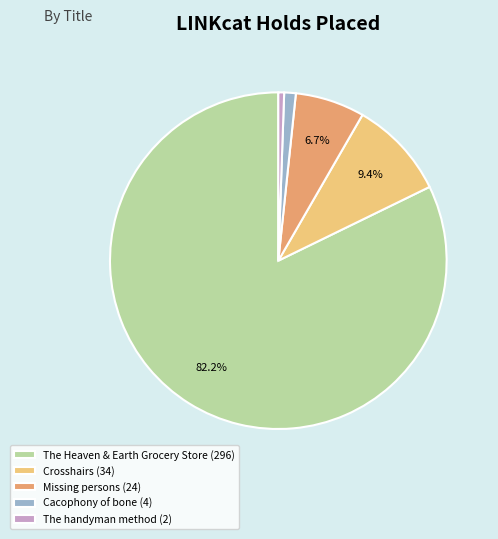

Is the sum of Cacophony of bone (4) and The handyman method (2) greater than half?

No